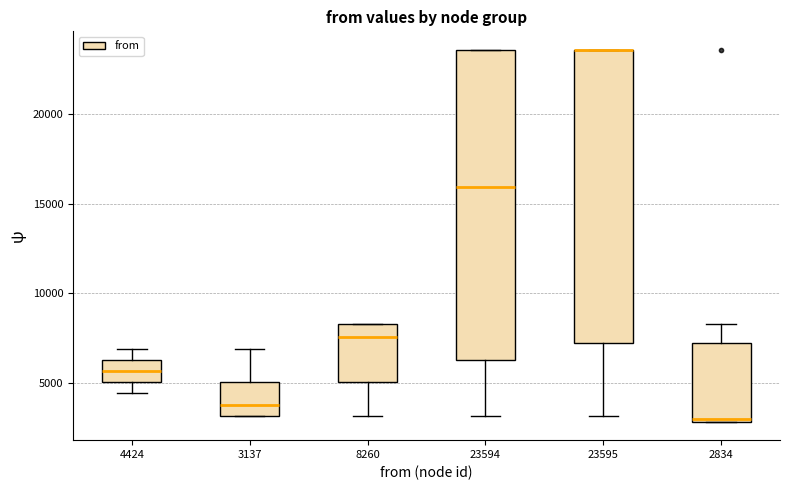

Where is the upper edge of the box at x = 23594 on the y-axis? The values are not printed on the chart, so give them approximately, as read against the axis.

23500